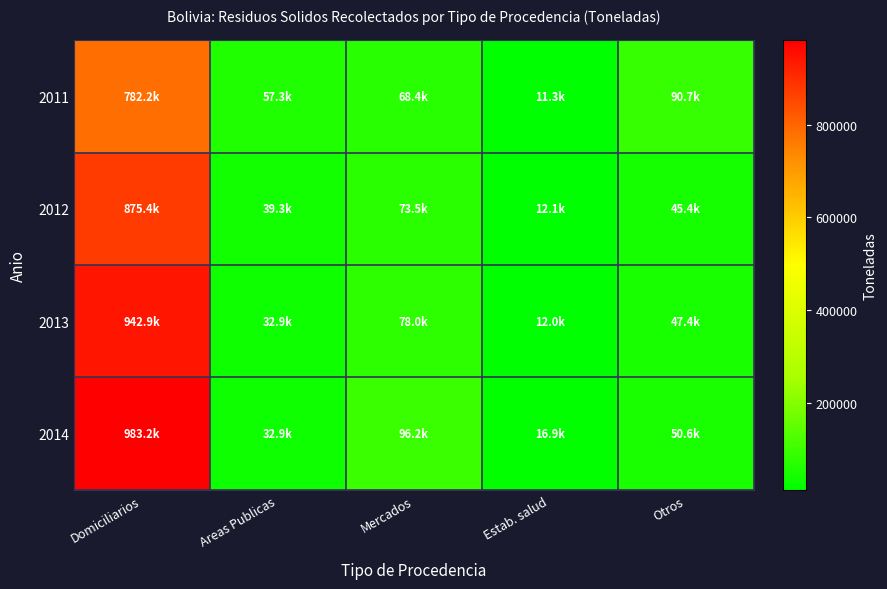

Reading right to left, extract all data points from this chart.

2011: Otros=90707.7	Estab. salud=11266.5	Mercados=68427.7	Areas Publicas=57273.3	Domiciliarios=782163.5
2012: Otros=45414.1	Estab. salud=12104.0	Mercados=73516.3	Areas Publicas=39287.3	Domiciliarios=875353.5
2013: Otros=47384.7	Estab. salud=11959.5	Mercados=77952.8	Areas Publicas=32866.5	Domiciliarios=942884.1
2014: Otros=50644.1	Estab. salud=16893.0	Mercados=96181.4	Areas Publicas=32936.7	Domiciliarios=983238.3